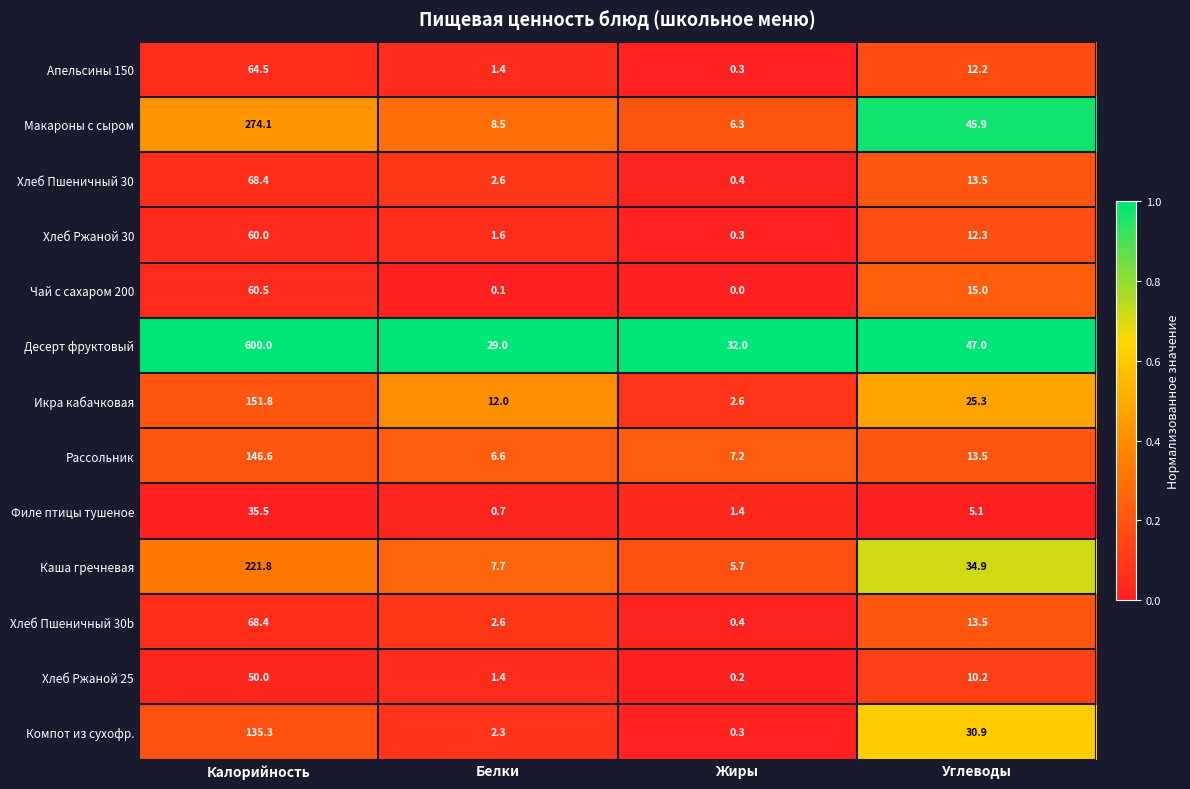

What is the spread (max minus min) of values at Белки?

28.9